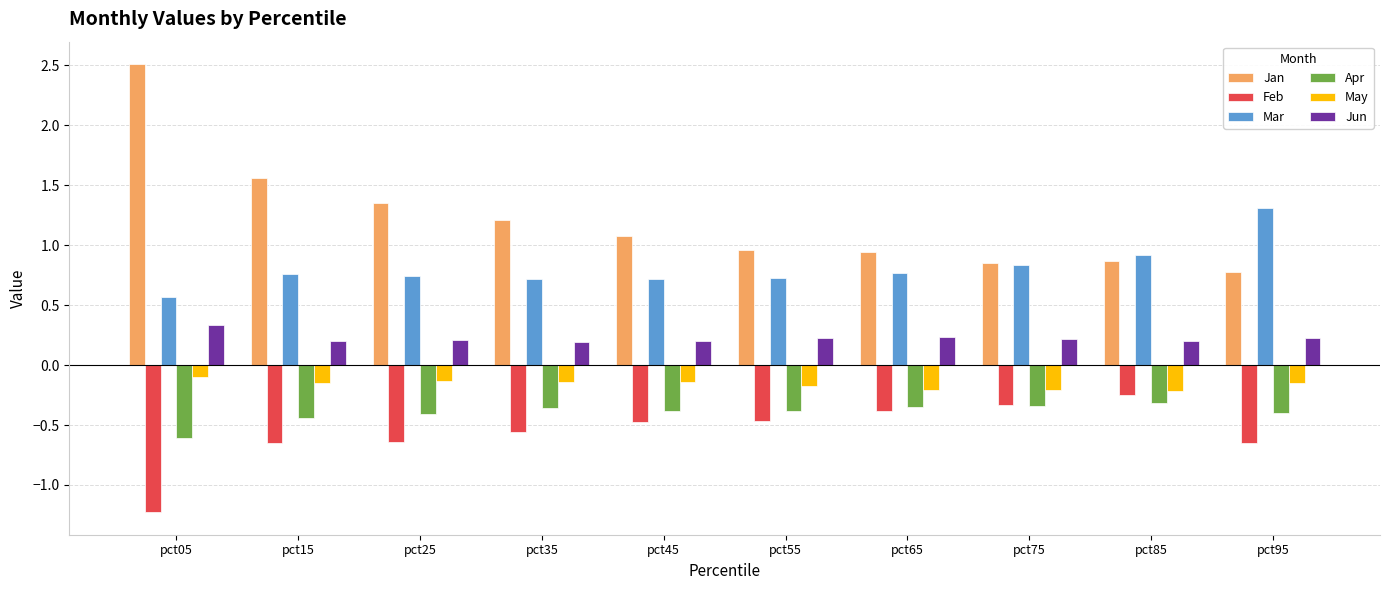

What is the minimum value shown in the chart?

-1.2